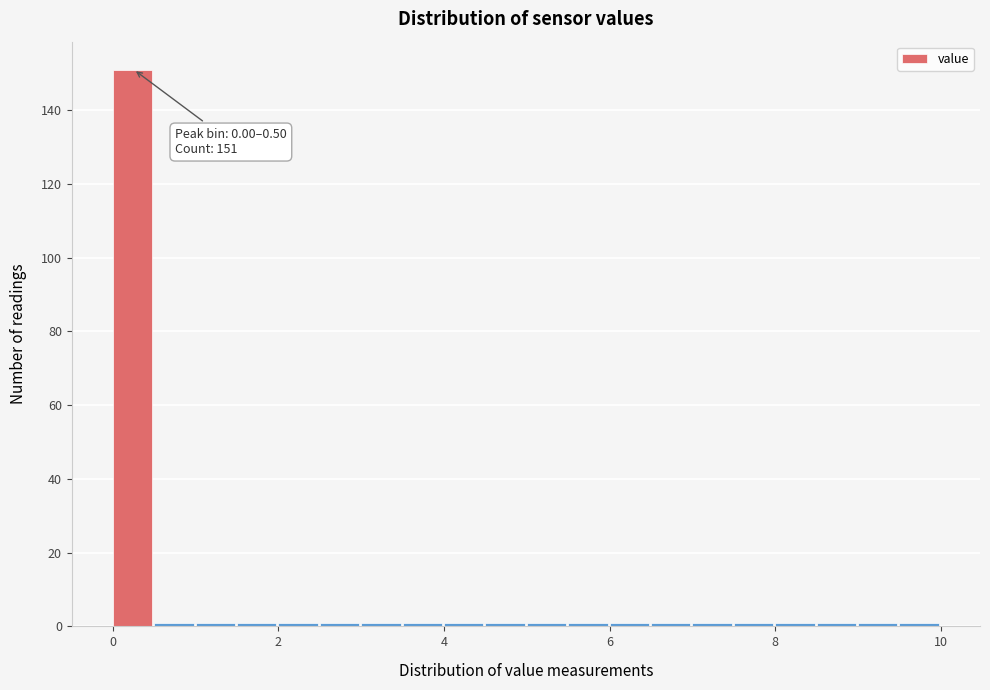

Around what value on the x-axis is the tallest bar? Give the approximate position of its centre, as read against the axis.

0.2